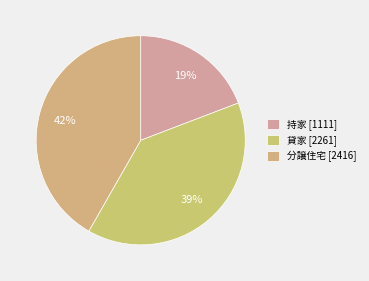

Is there a majority slice in this chart?

No